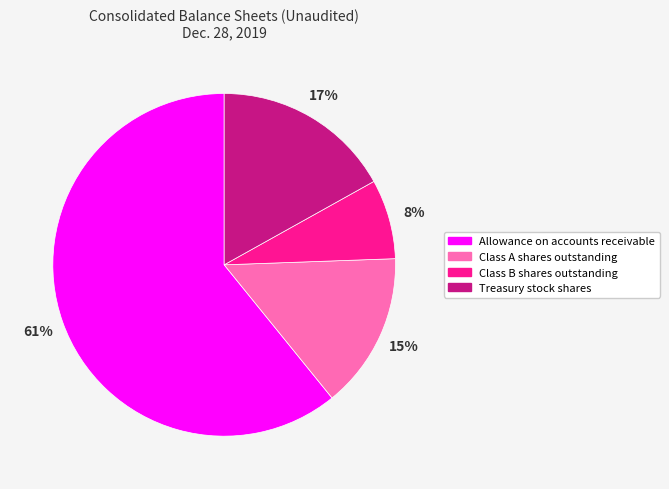

What is the largest slice in the pie chart?

Allowance on accounts receivable